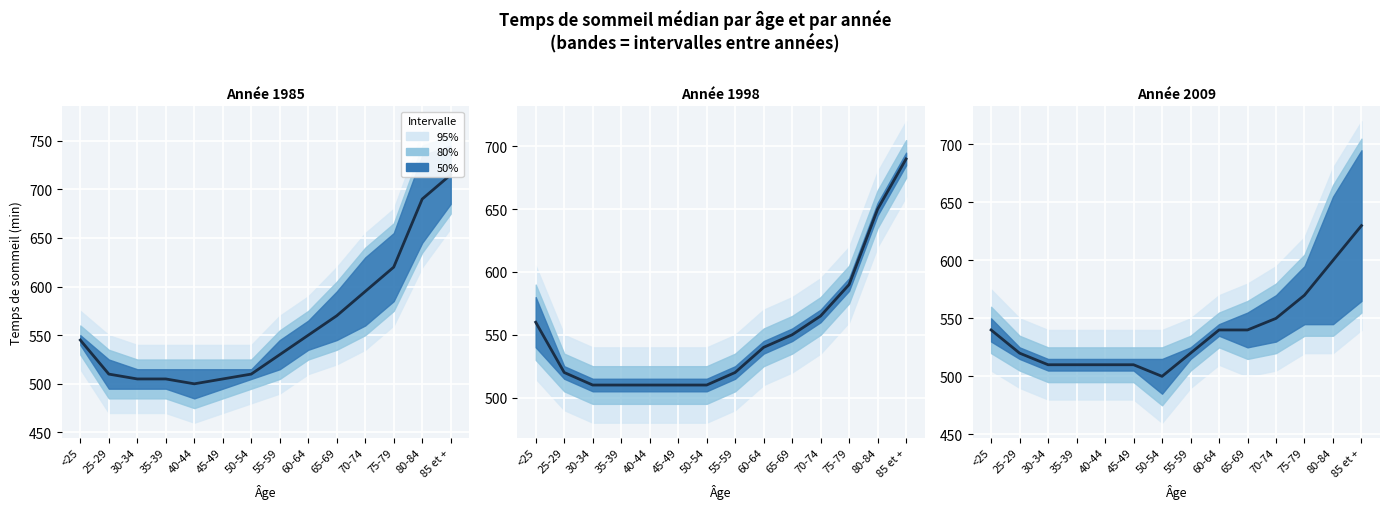

Which series has the largest range (max minus min)?

Médiane 1985